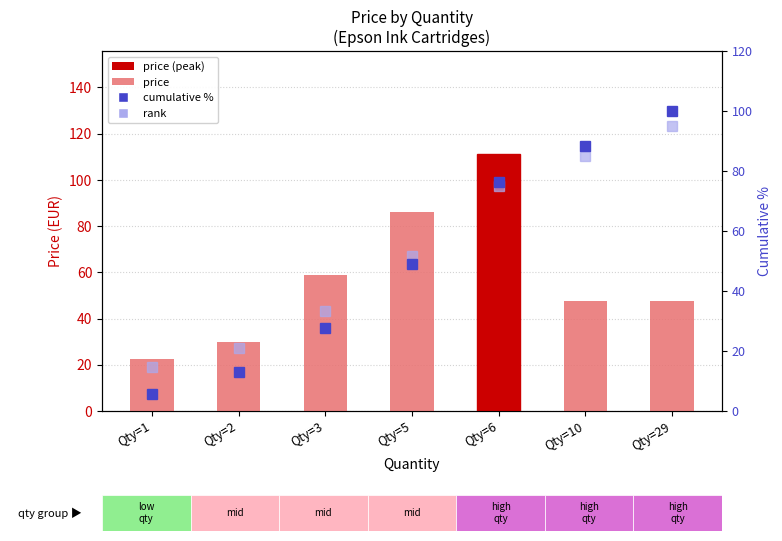

What is the sum of all price values?

403.6